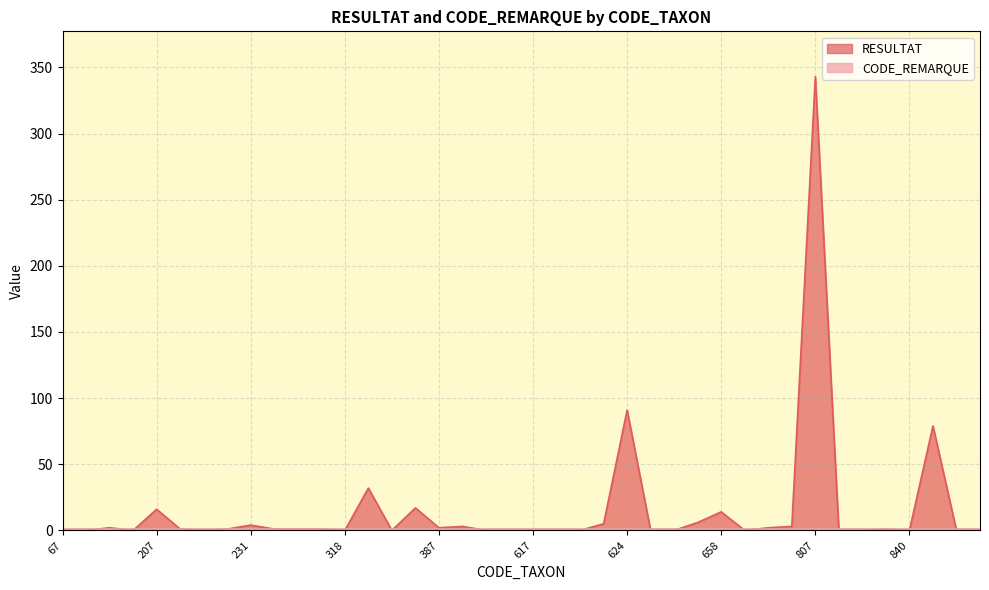

List the labels in order of value, largest first.

807, 624, 933, 319, 383, 207, 658, 657, 622, 231, 457, 806, 197, 387, 691, 211, 224, 249, 312, 317, 839, 67, 69, 200, 212, 318, 364, 608, 613, 617, 618, 619, 625, 650, 682, 819, 831, 840, 972, 978